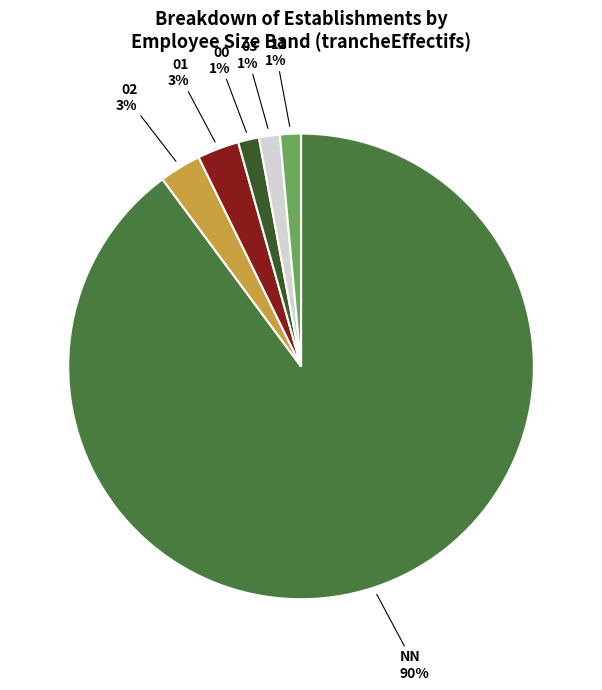

Is there any slice that represents more than half of the pie?

Yes